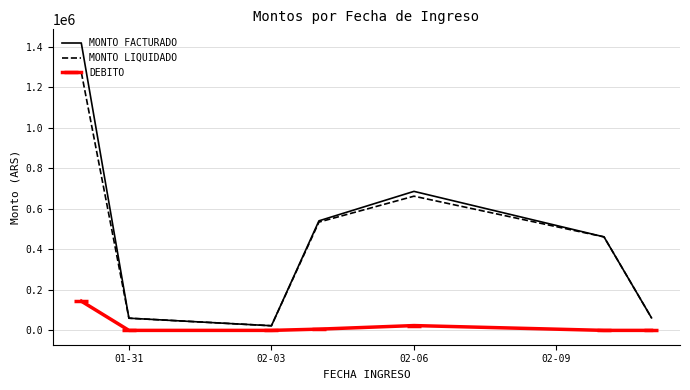

What is the average value of the MONTO LIQUIDADO series?

439184